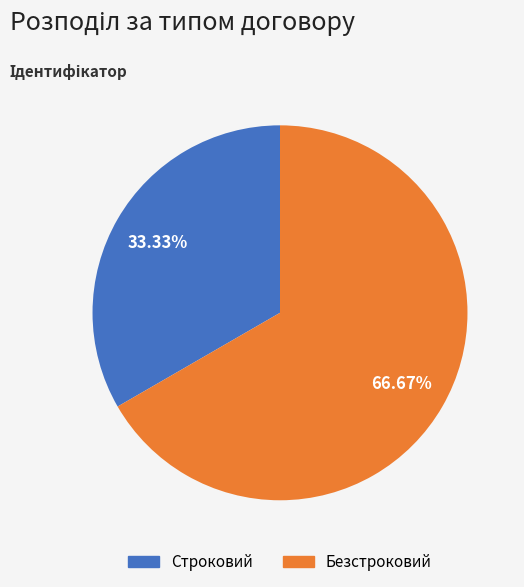

To the nearest percent, what is the difference between the Строковий and Безстроковий slice percentages?

33%